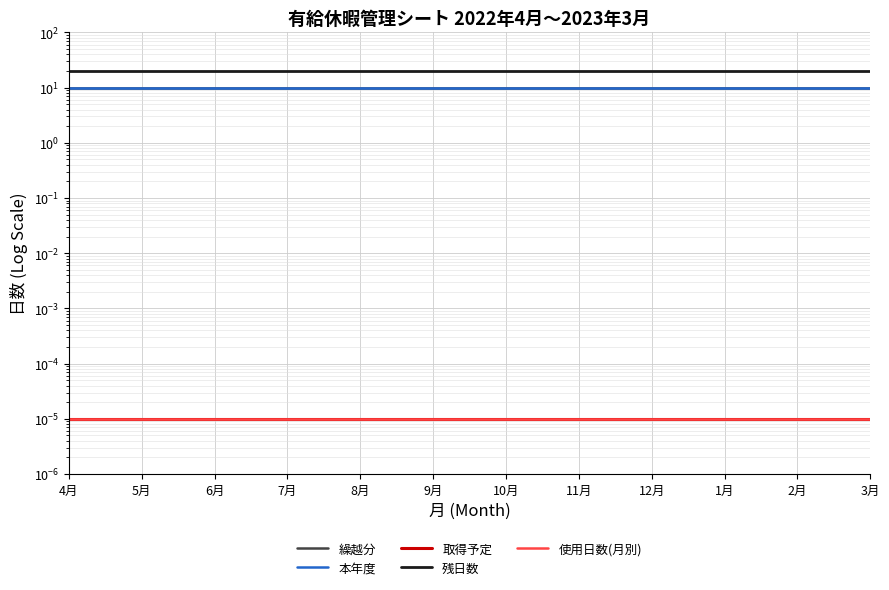

Reading left to right, list all the values displayed in this chart.

繰越分: 10.0	10.0	10.0	10.0	10.0	10.0	10.0	10.0	10.0	10.0	10.0	10.0
本年度: 10.0	10.0	10.0	10.0	10.0	10.0	10.0	10.0	10.0	10.0	10.0	10.0
取得予定: 0.0	0.0	0.0	0.0	0.0	0.0	0.0	0.0	0.0	0.0	0.0	0.0
残日数: 20.0	20.0	20.0	20.0	20.0	20.0	20.0	20.0	20.0	20.0	20.0	20.0
使用日数(月別): 0.0	0.0	0.0	0.0	0.0	0.0	0.0	0.0	0.0	0.0	0.0	0.0